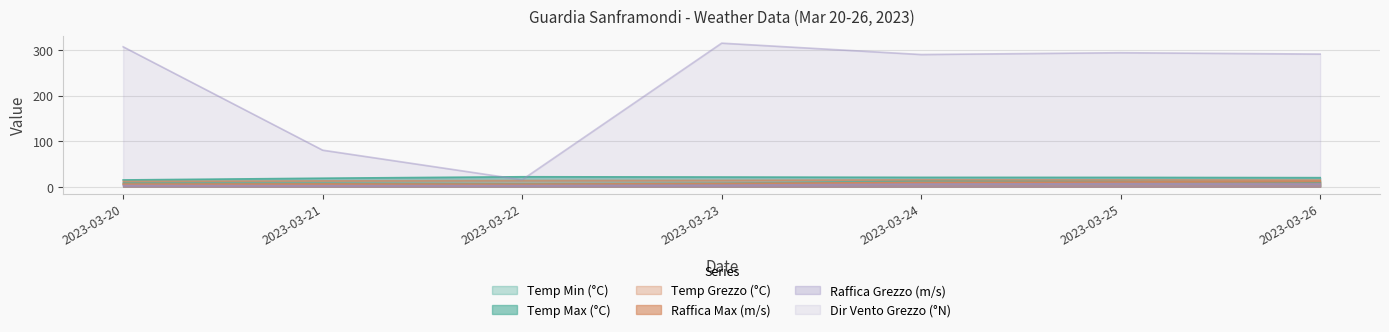

In Raffica Grezzo (m/s), how many points are higher than both neighbors (excluding endpoints)?

1